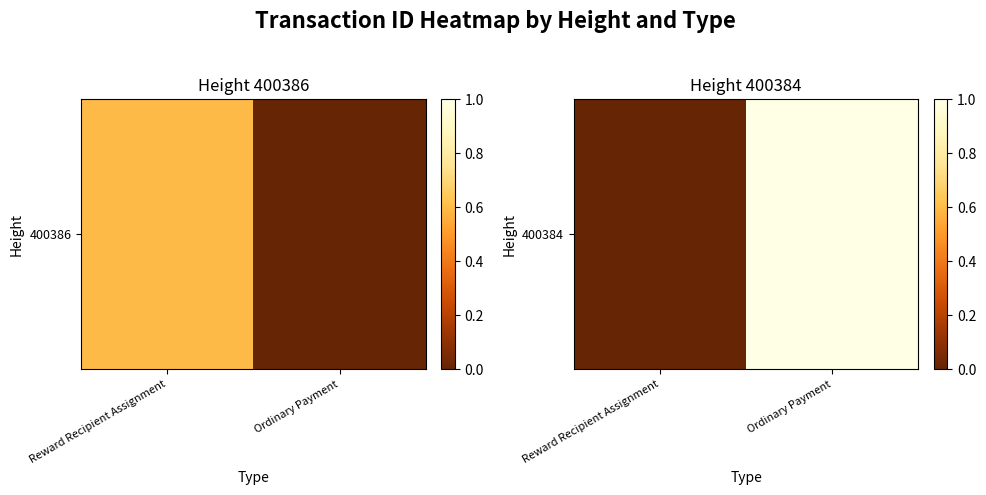

Rank the categories by value from highest to lowest.

Ordinary Payment, Reward Recipient Assignment